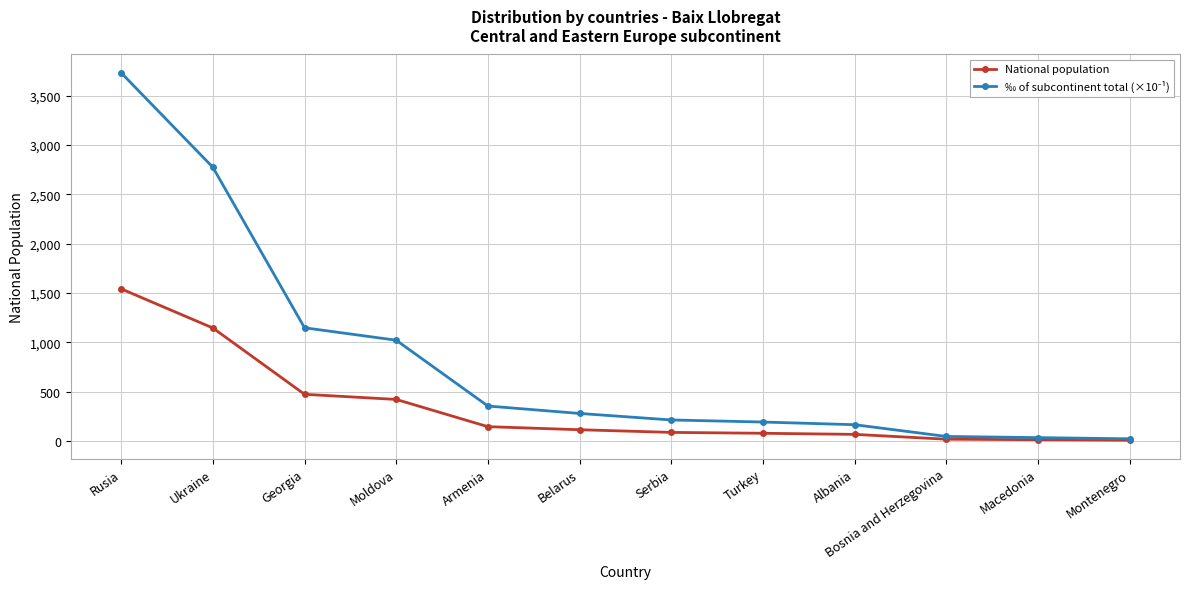

What is the label of the 9th point from the right?

Moldova